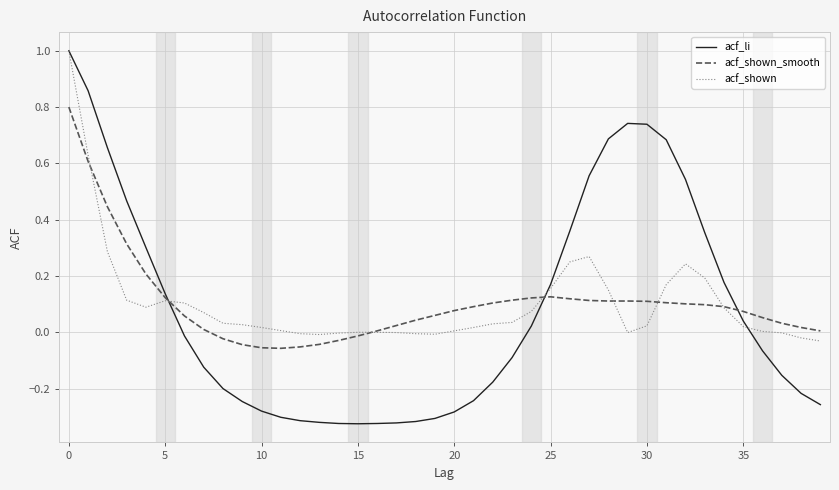

Which series has the largest range (max minus min)?

acf_li